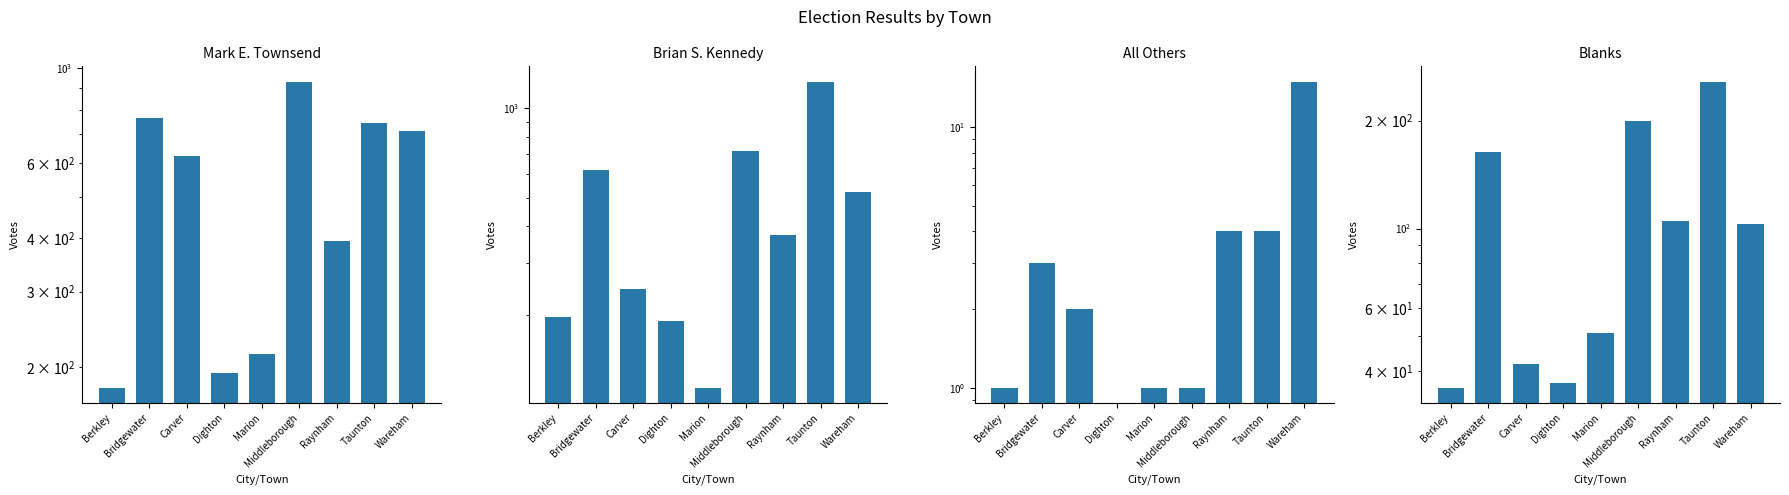

The Mark E. Townsend series shows 745 at Taunton. True or false?

True